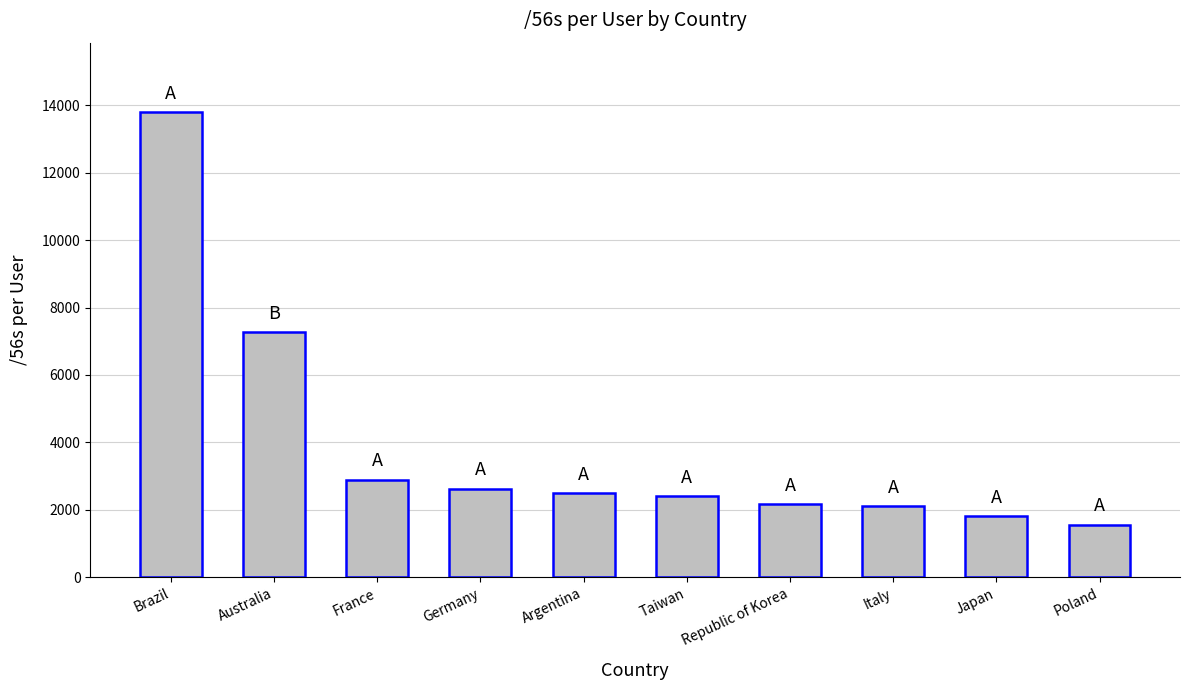

The chart shows a value of 2414.8 at Taiwan. True or false?

True